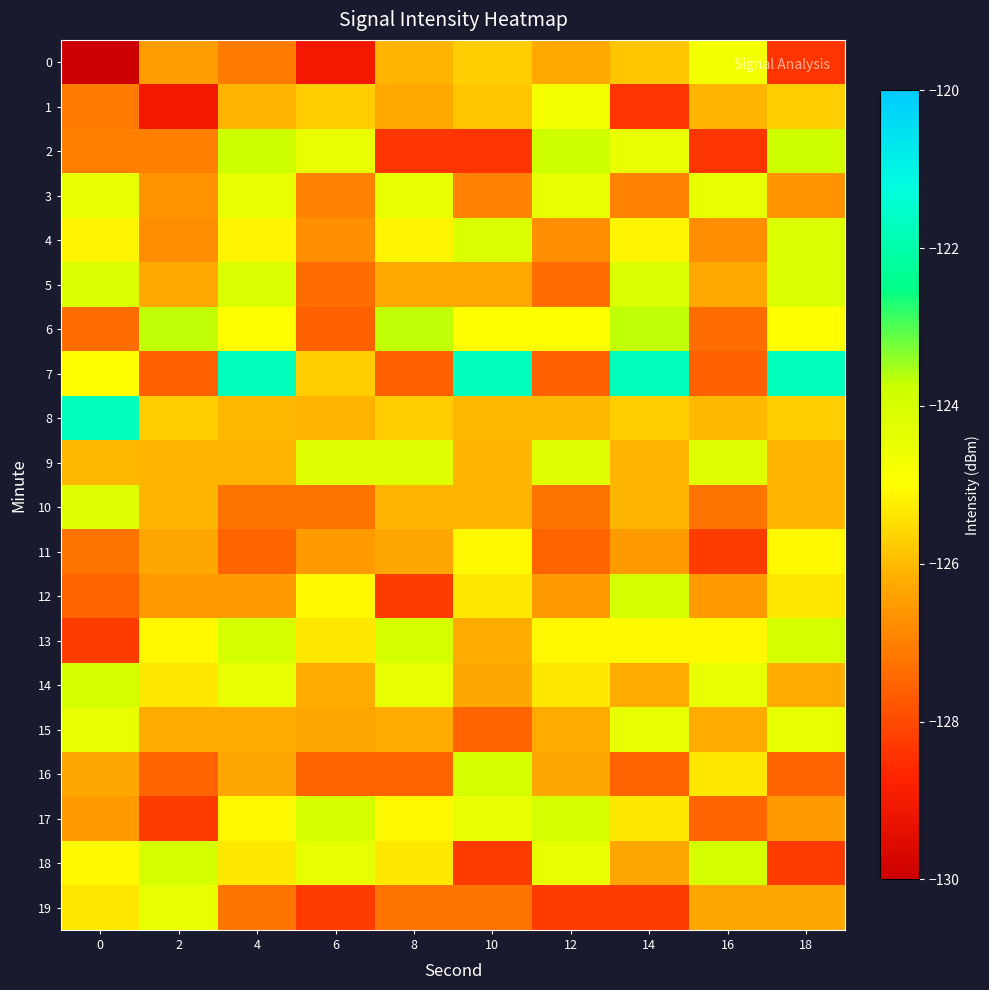

At which category does the chart reach its peak across all series?

4